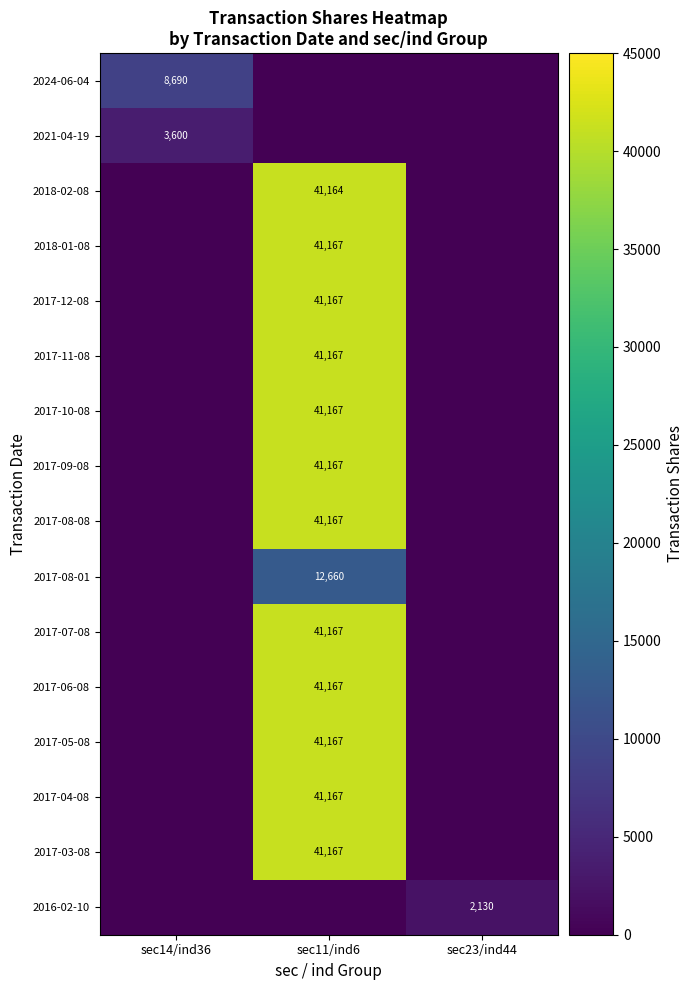

What is the difference between the highest and lowest values at sec14/ind36?

8690